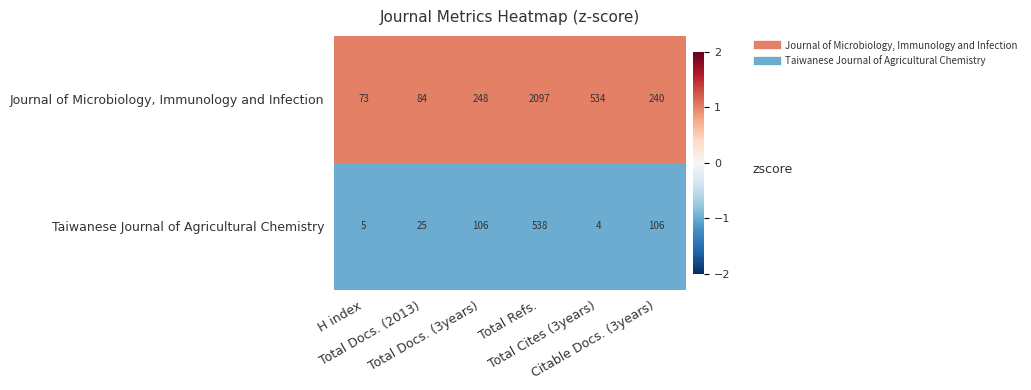

Which series has the widest spread of values?

Journal of Microbiology, Immunology and Infection